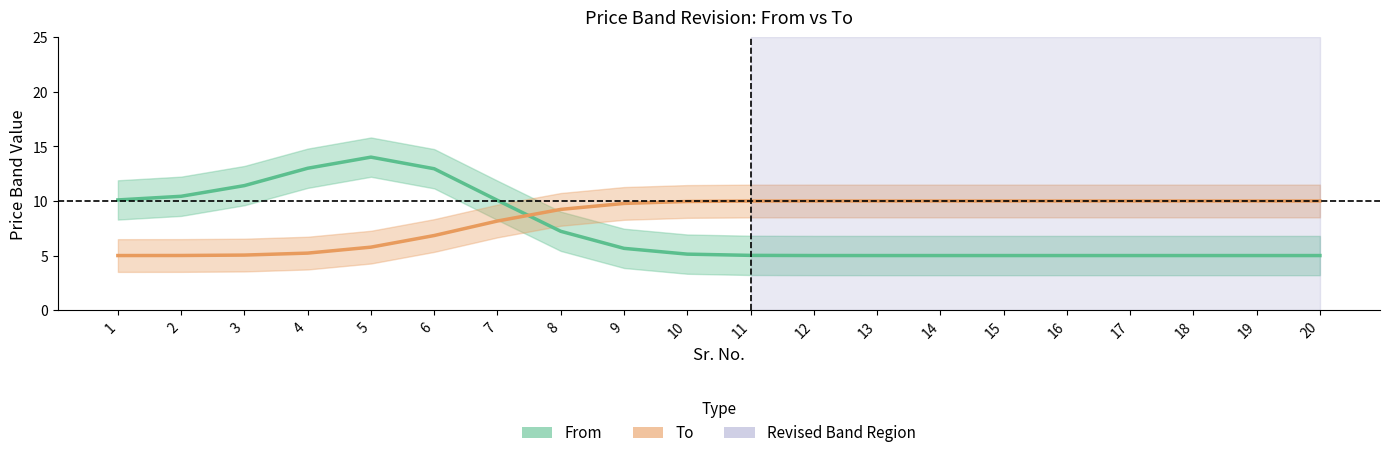

At which label does To reach its minimum?

1